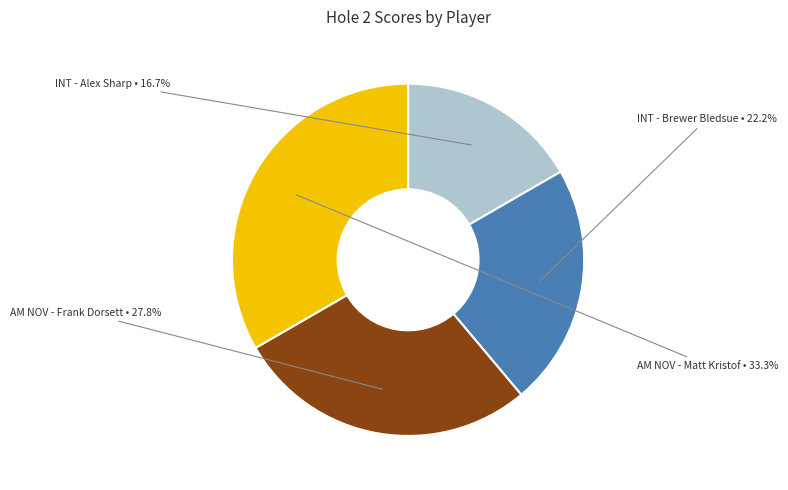

Is there any slice that represents more than half of the pie?

No